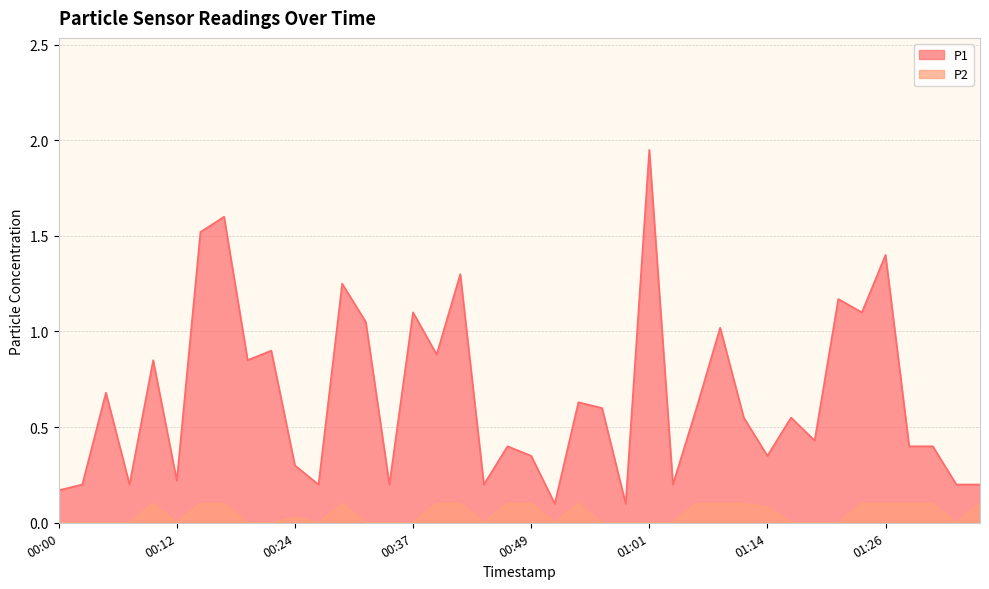

List the series in order of their peak value, lowest first.

P2, P1